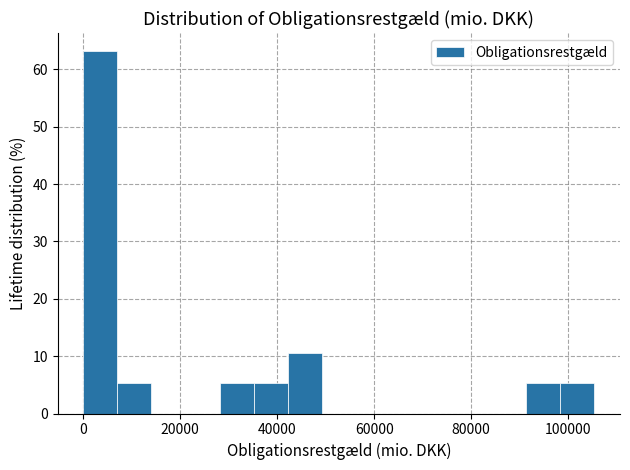

Read against the x-axis, roughly where is the centre of the tallest bar?

4000